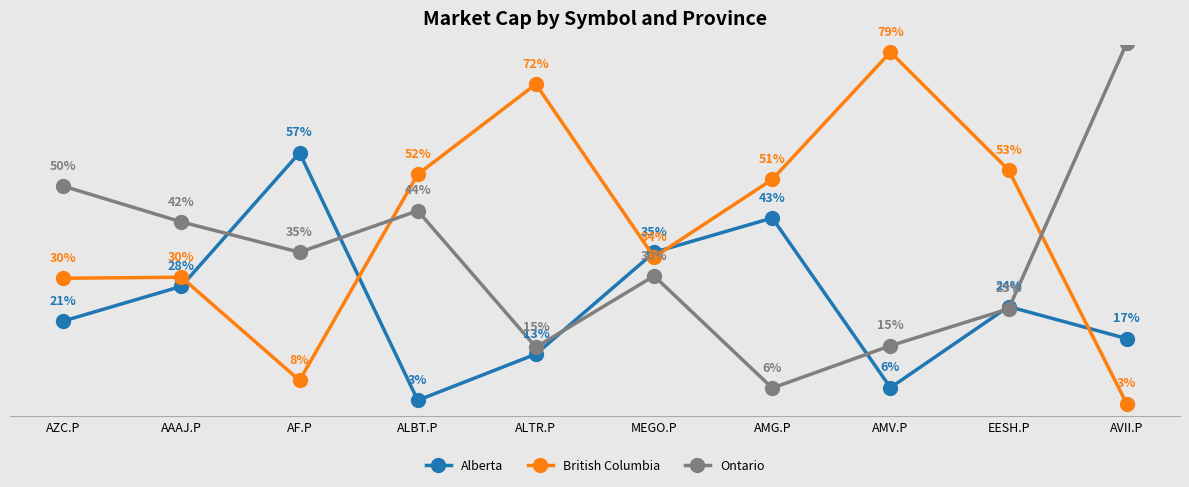

True or false: Ontario has more than 2 interior local peaks.

False